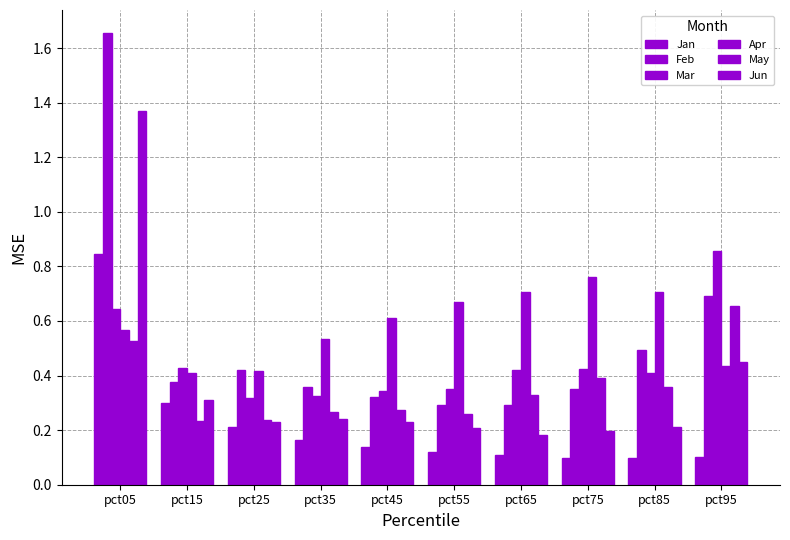

The value of Mar at pct35 is 0.3. True or false?

True